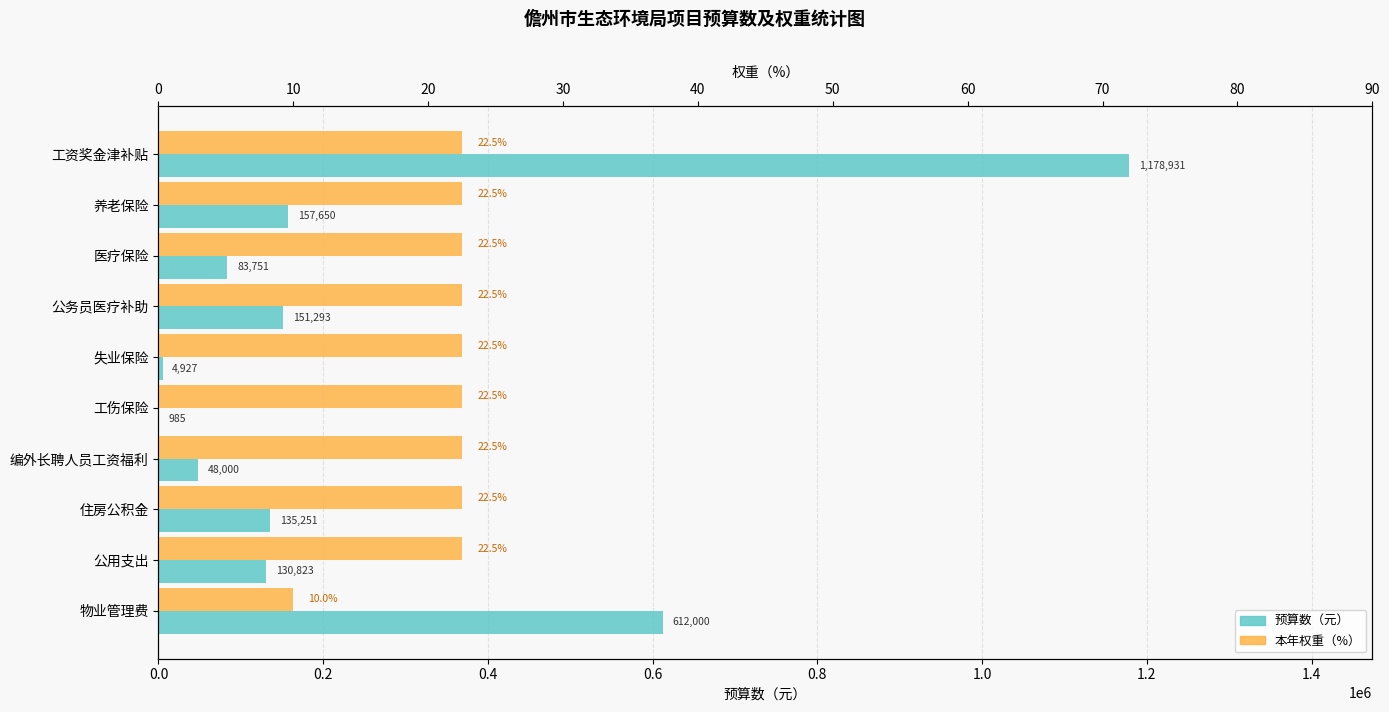

Where is 预算数（元） nearest to the value 589958?

物业管理费